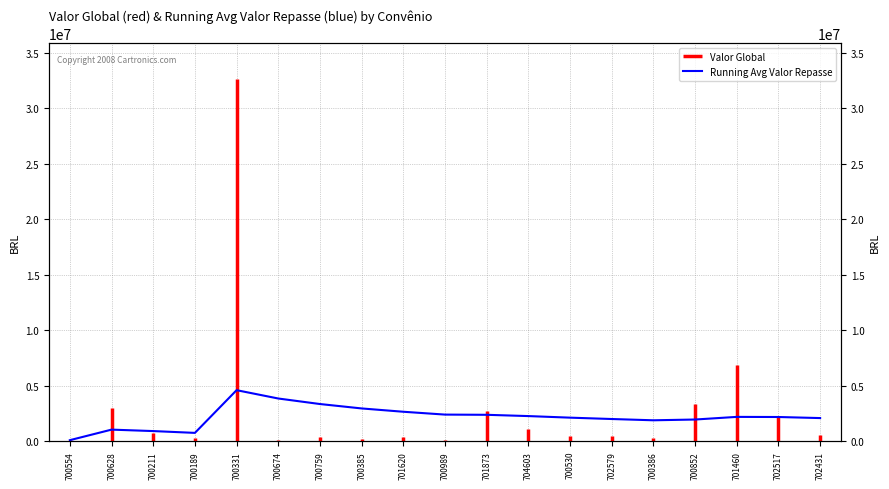

True or false: the data shows 1050371.4 at 700628.

True